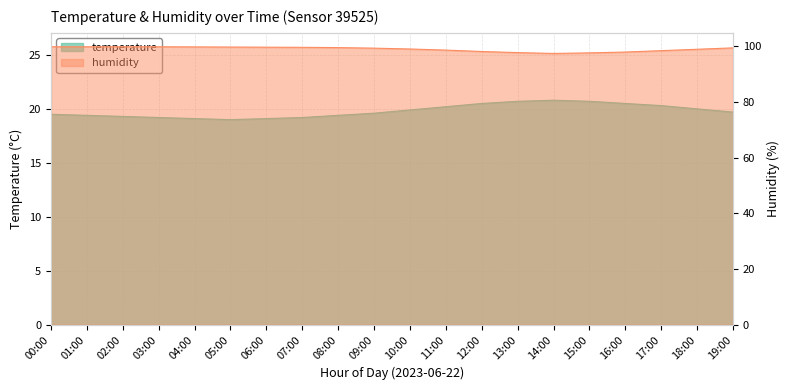

The humidity series shows 23.6 at 16:00. True or false?

False